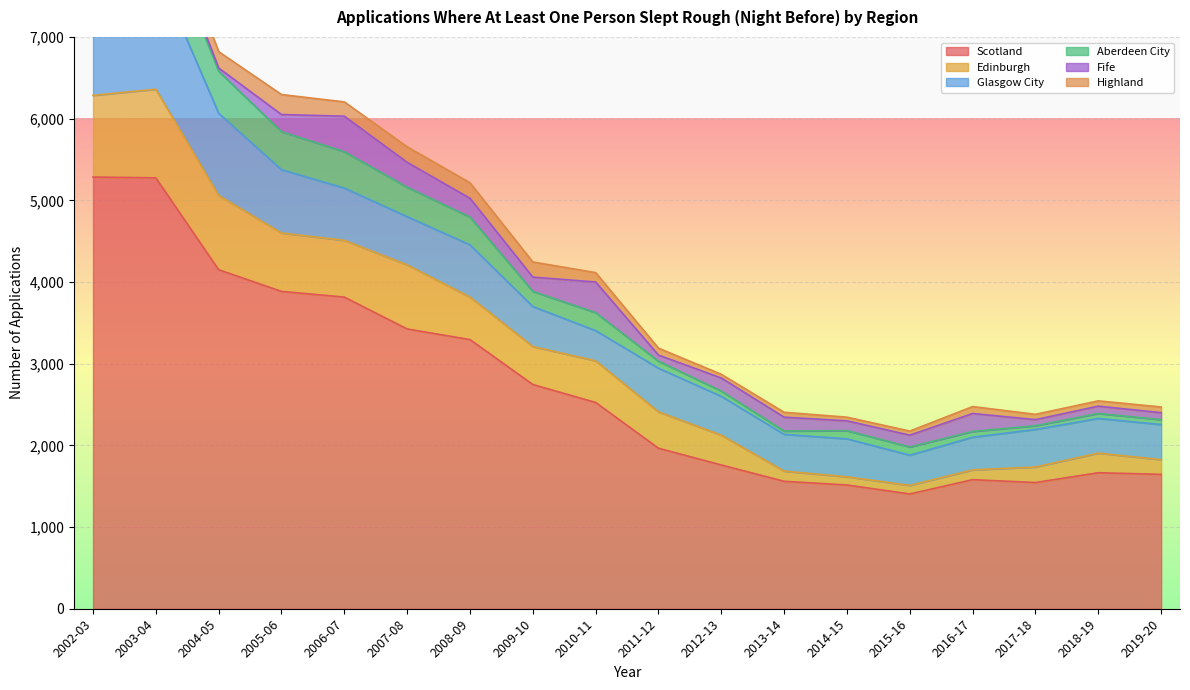

Which series ends up on top after the final intersection of Edinburgh and Fife?

Edinburgh